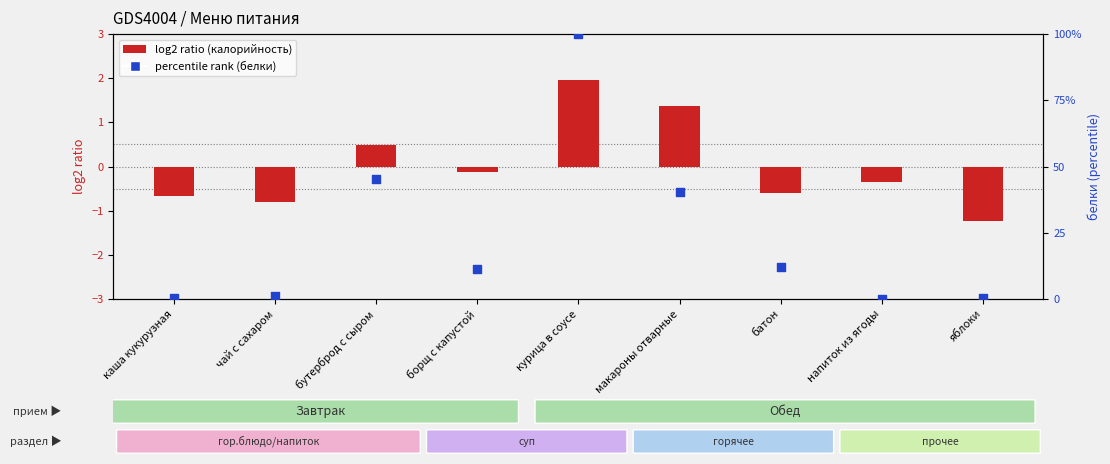

Which series contains the highest Y value?

percentile rank (белки)